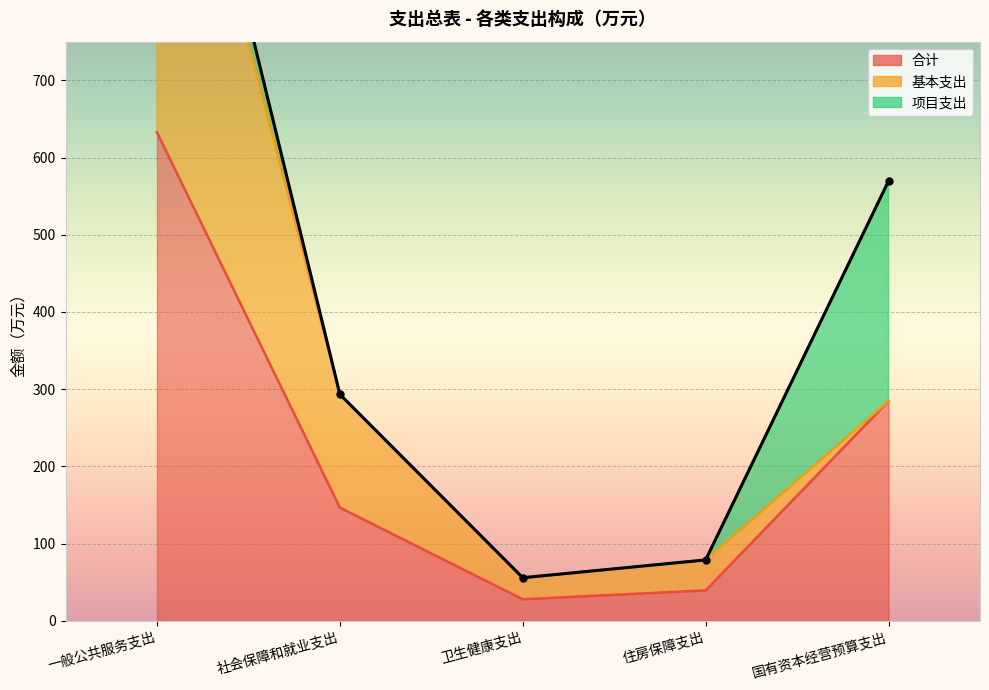

List the labels in order of 基本支出 value, smallest first.

国有资本经营预算支出, 卫生健康支出, 住房保障支出, 社会保障和就业支出, 一般公共服务支出